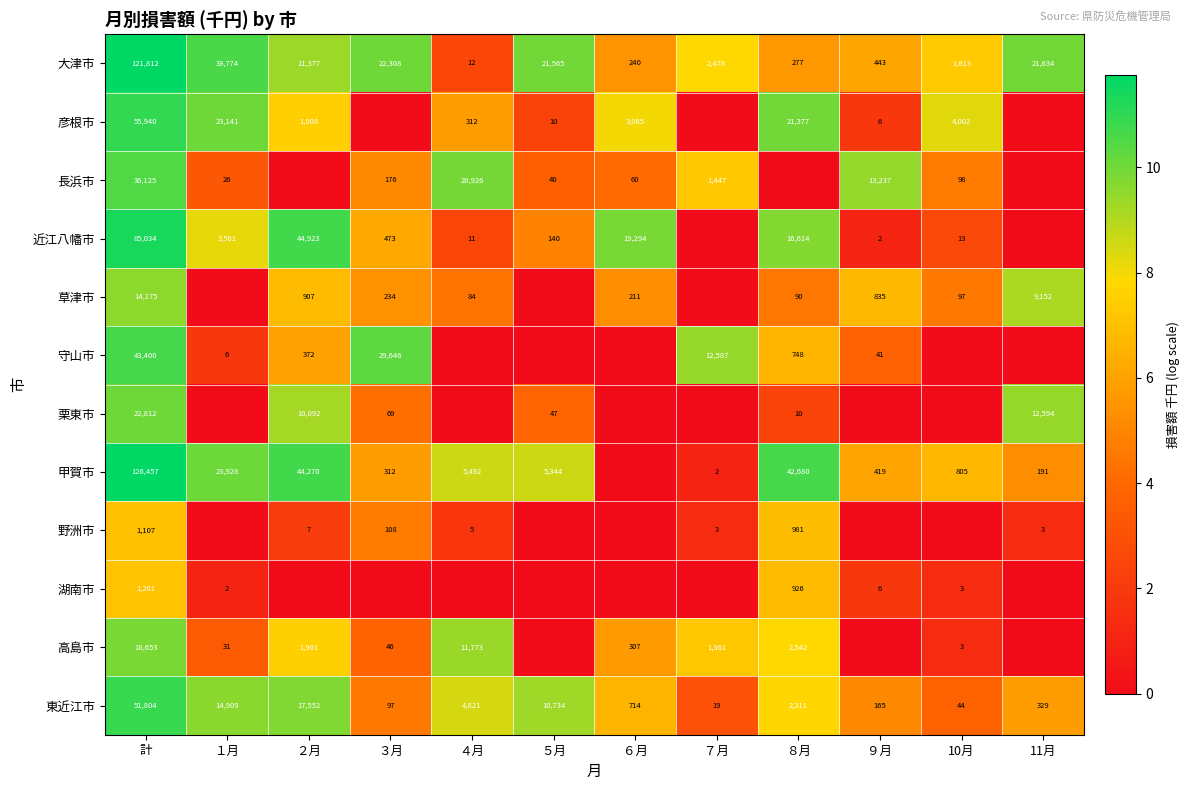

What is the average value of the 大津市 series?

20294